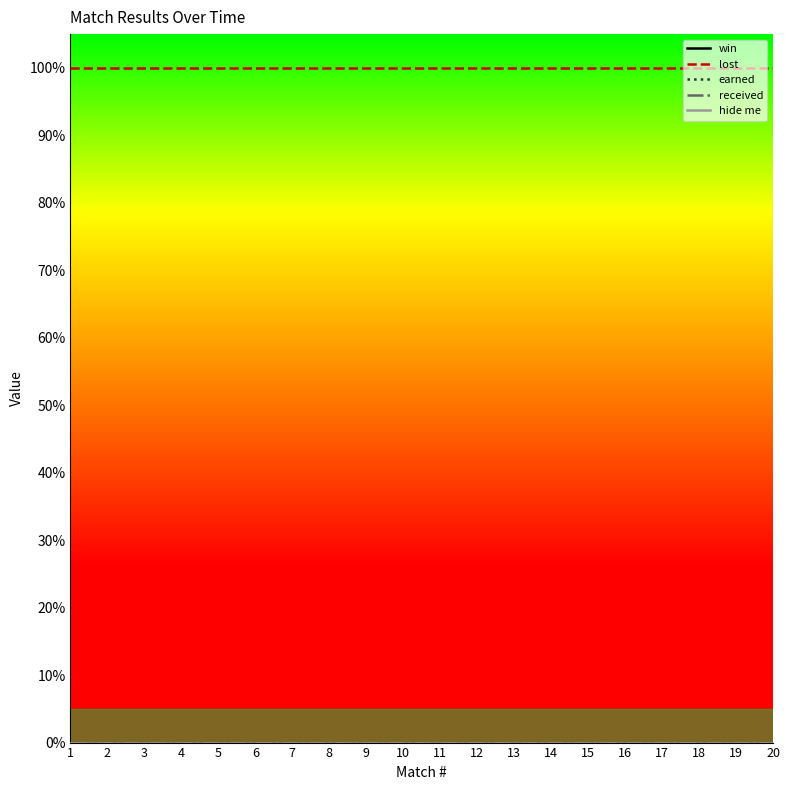

Reading left to right, what are all the values shown in this chart?

win: 0	0	0	0	0	0	0	0	0	0	0	0	0	0	0	0	0	0	0	0
lost: 1	1	1	1	1	1	1	1	1	1	1	1	1	1	1	1	1	1	1	1
earned: 0	0	0	0	0	0	0	0	0	0	0	0	0	0	0	0	0	0	0	0
received: 0	0	0	0	0	0	0	0	0	0	0	0	0	0	0	0	0	0	0	0
hide me: 0	0	0	0	0	0	0	0	0	0	0	0	0	0	0	0	0	0	0	0